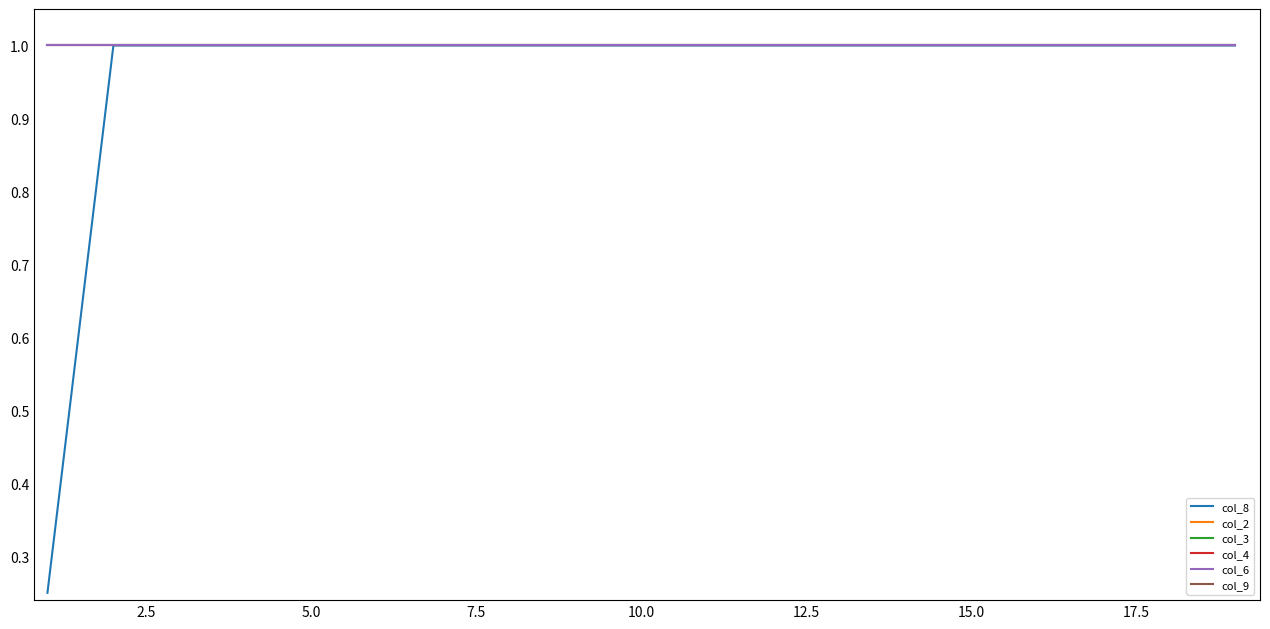

Count the number of categories in the chart.

19